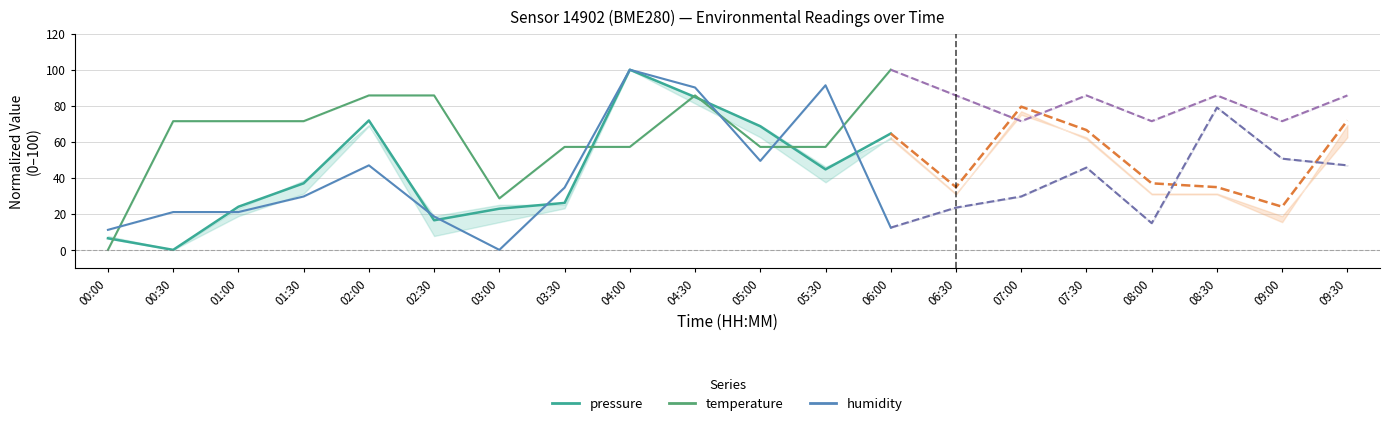

Which series has the widest spread of values?

pressure